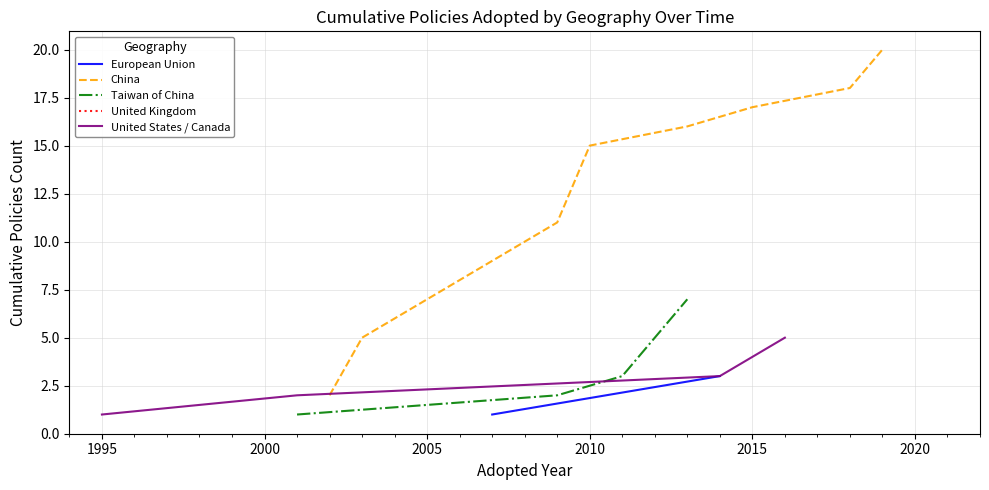

The China series shows 11 at 2015. True or false?

False